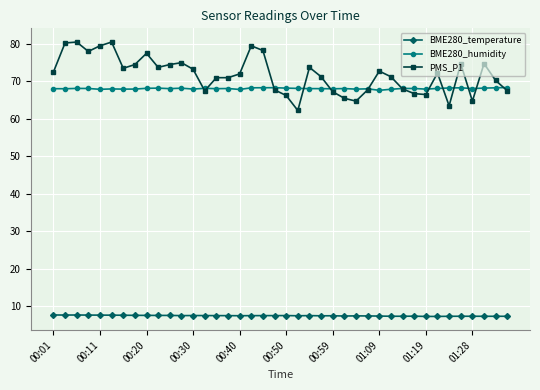

True or false: BME280_humidity and BME280_temperature cross at least once.

False